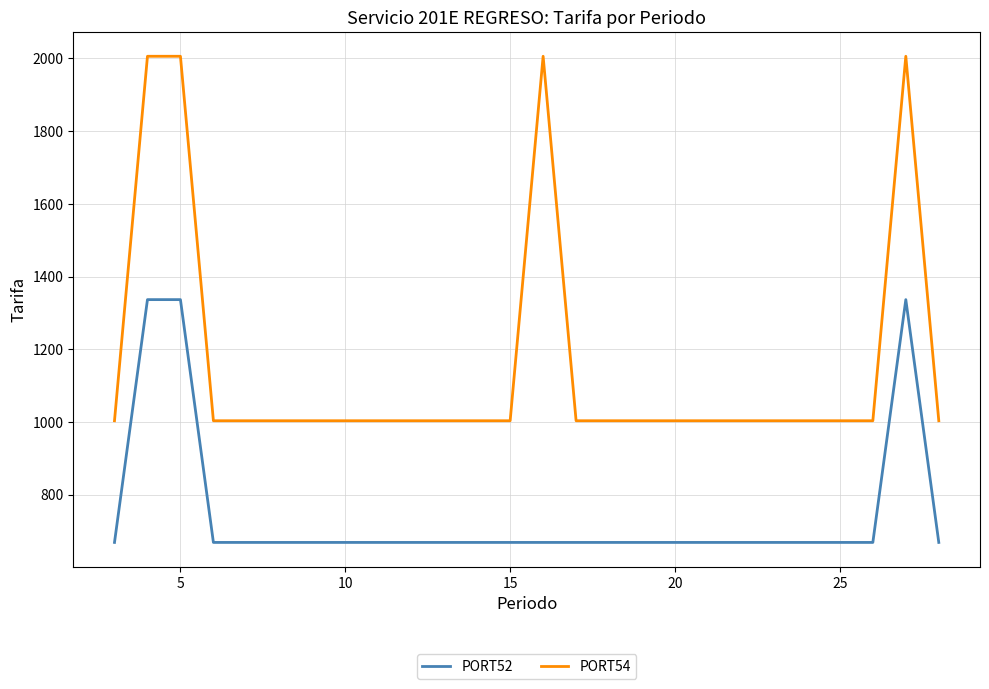

What is the smallest value displayed?

668.2